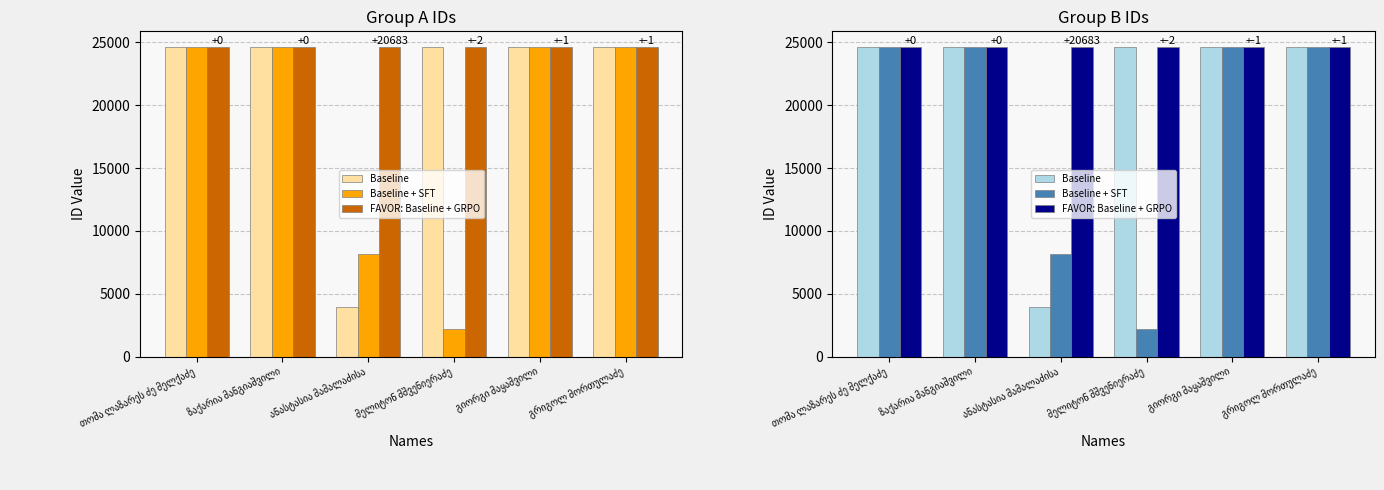

How many data points in FAVOR: Baseline + GRPO are less than 24644?

3